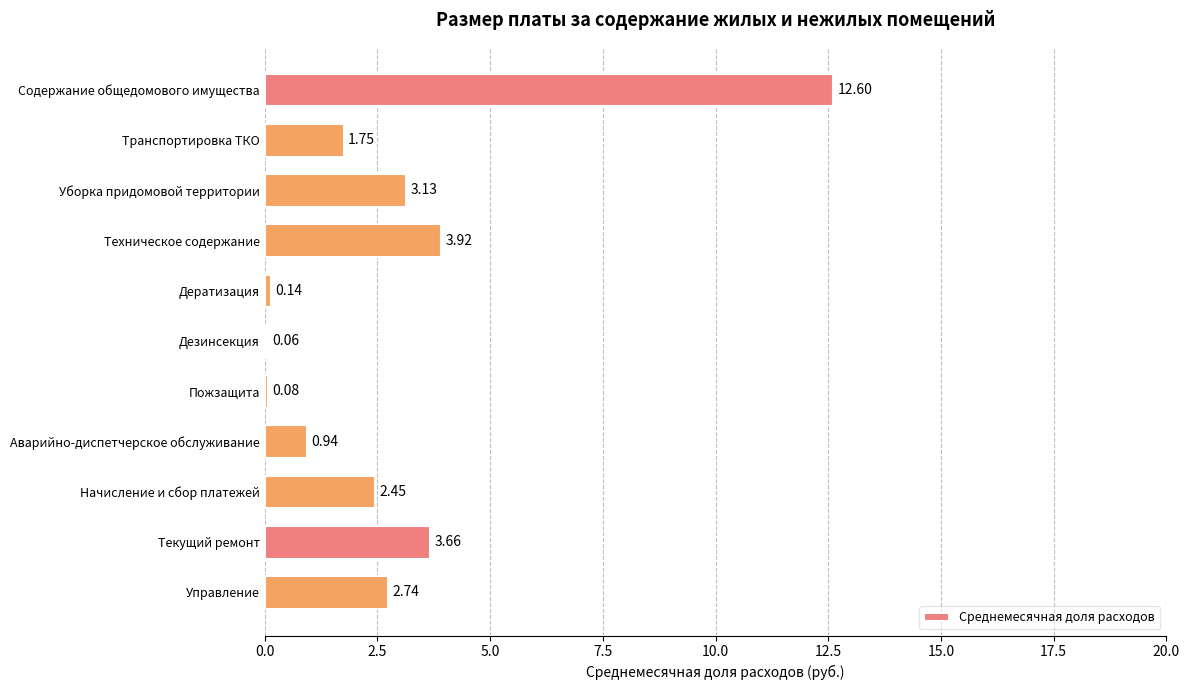

What is the sum of all values?

31.5